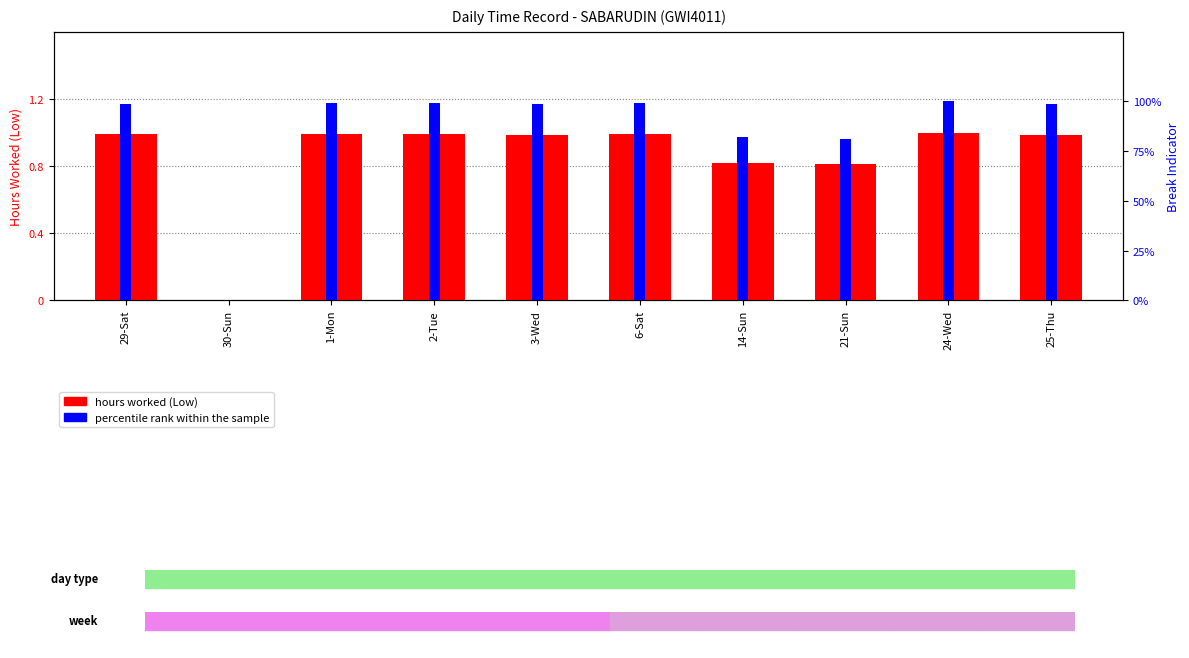

Where does the percentile rank within the sample series first go above 7?

29-Sat